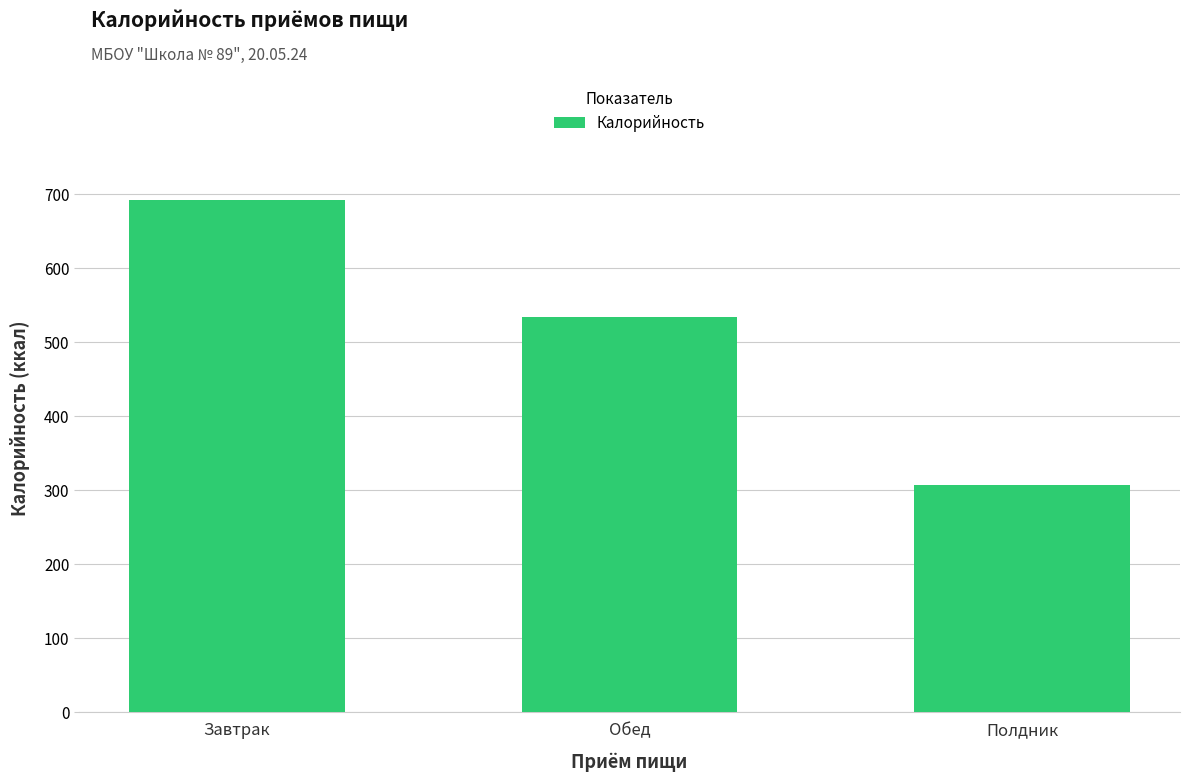

What is the minimum value shown in the chart?

307.0